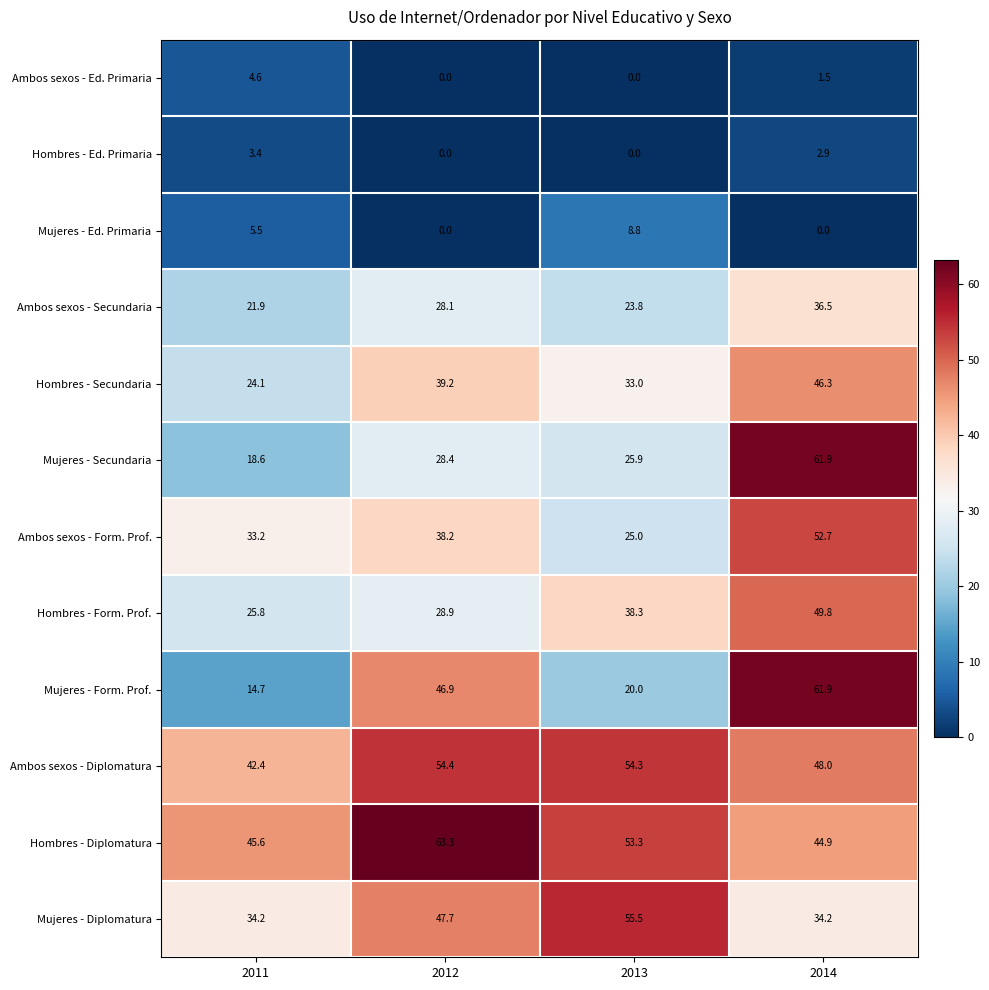

The Ambos sexos - Ed. Primaria series shows 1.5 at 2014. True or false?

True